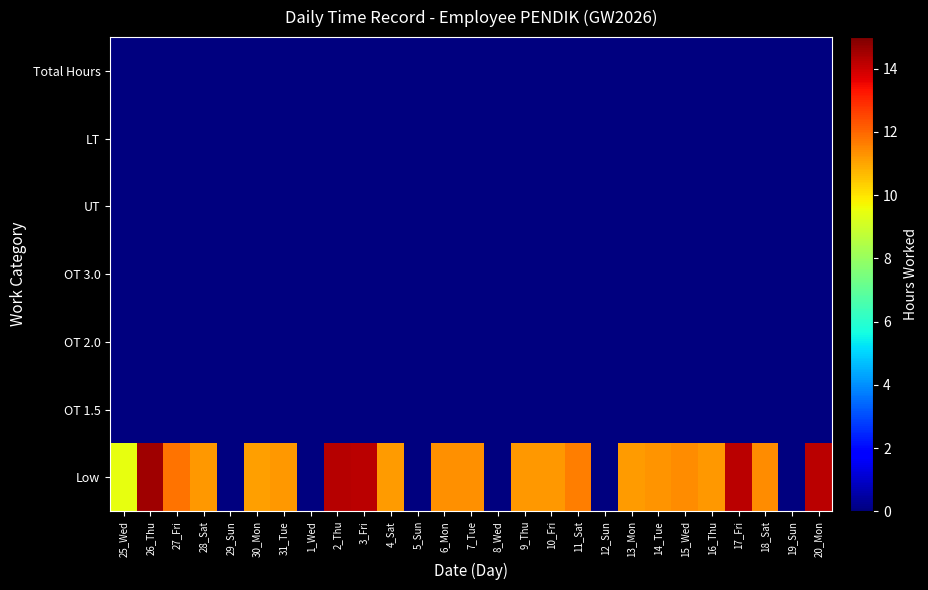

How many categories are shown in the chart?

27